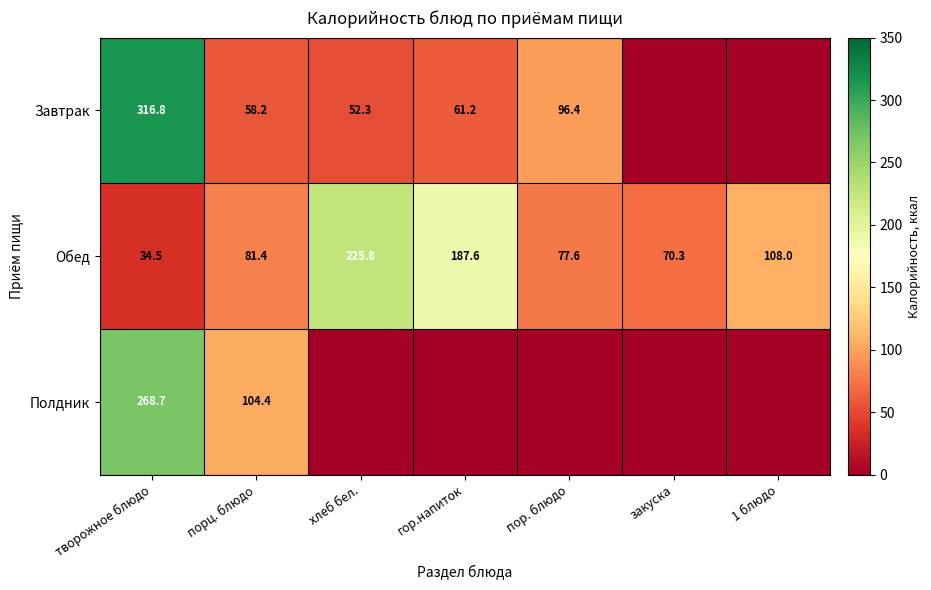

At which category does the chart reach its peak across all series?

творожное блюдо